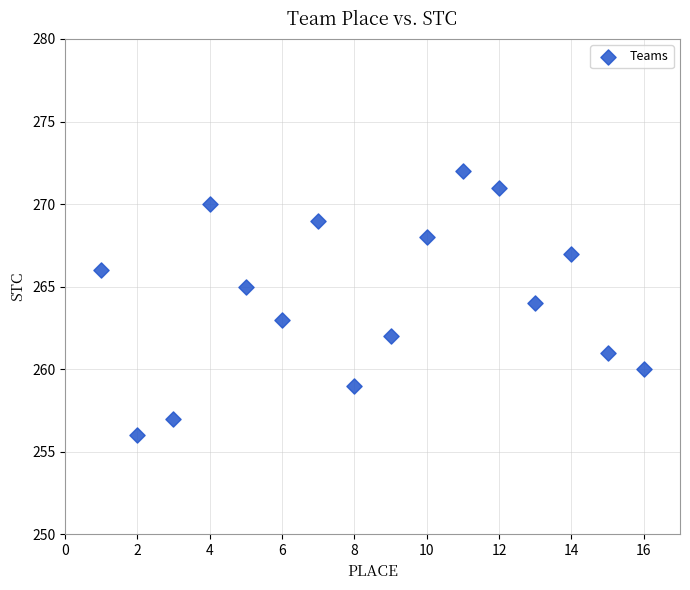

What is the range of X values (max minus min)?

15